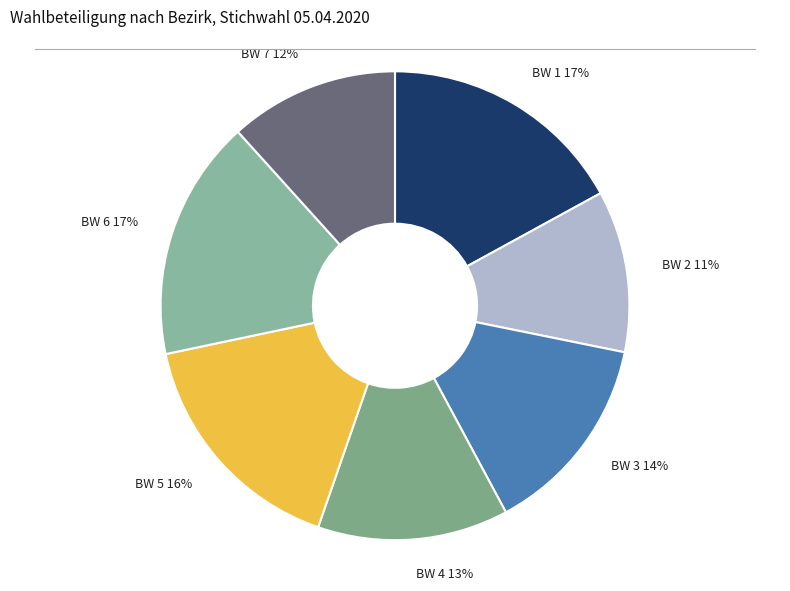

To the nearest percent, what is the difference between the BW 3 and BW 5 slice percentages?

2%